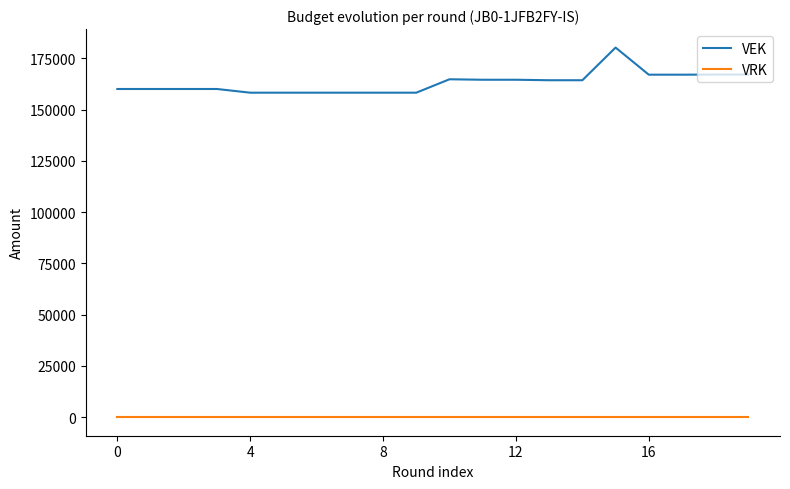

True or false: VRK and VEK cross at least once.

False